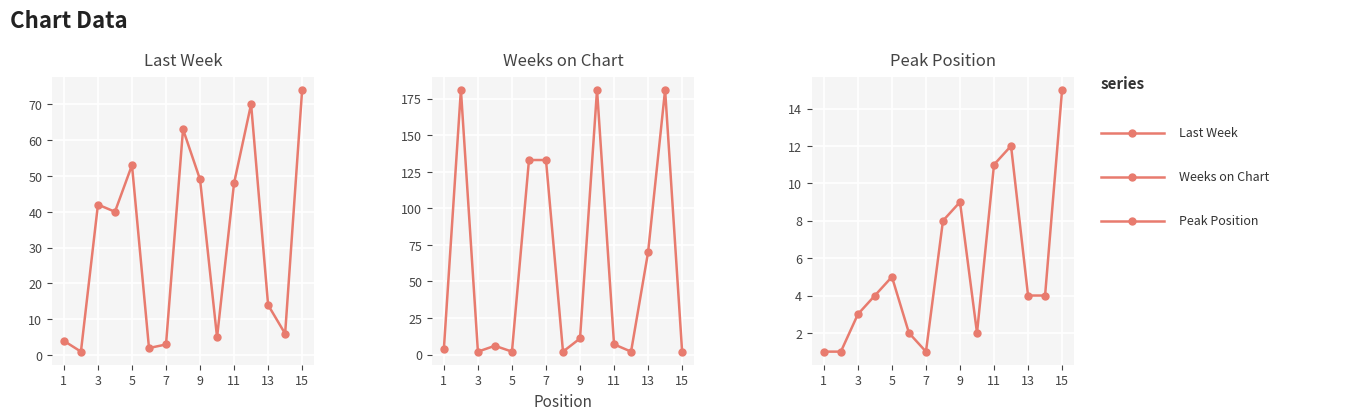

How many times do Peak Position and Weeks on Chart cross each other?

9